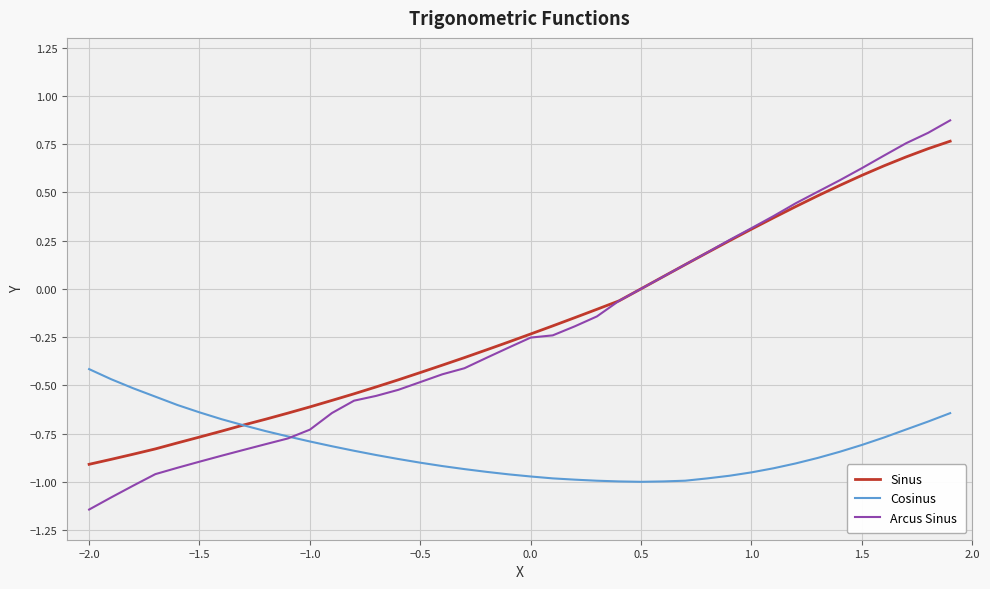

How many lines are shown in the chart?

3